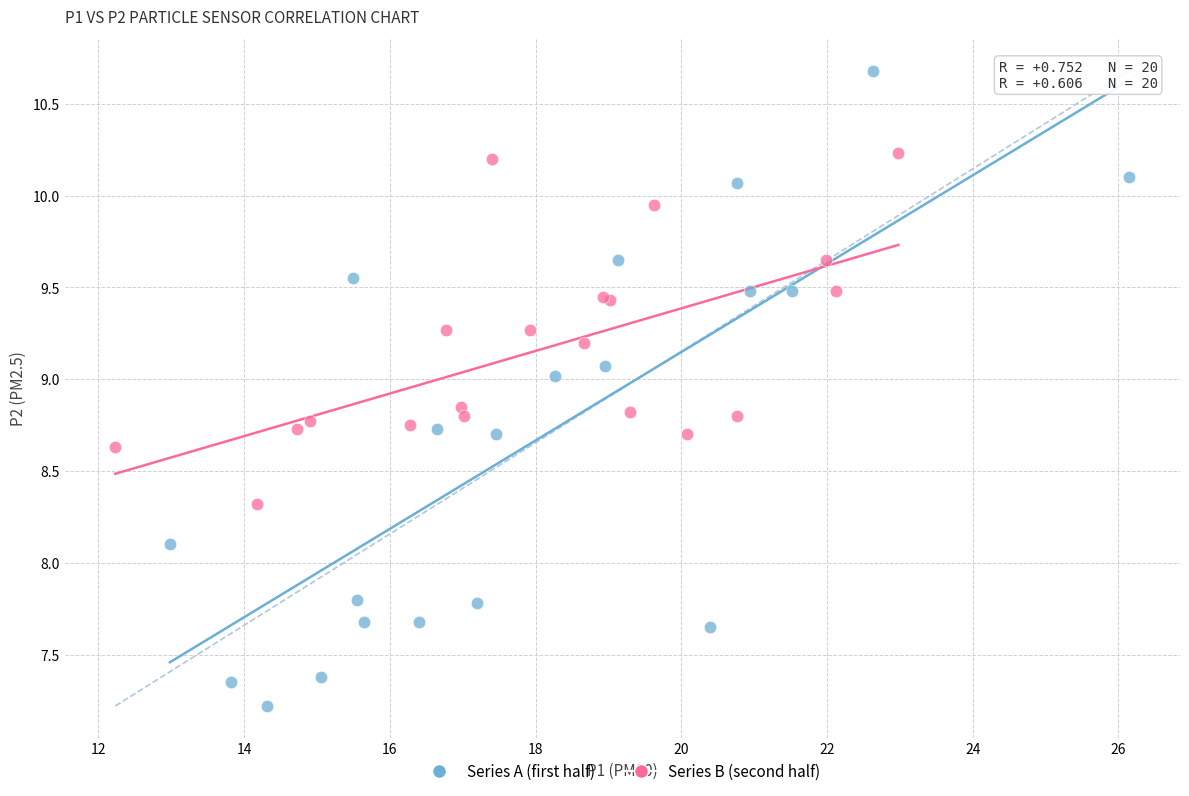

Which series contains the highest Y value?

Series A (first half)